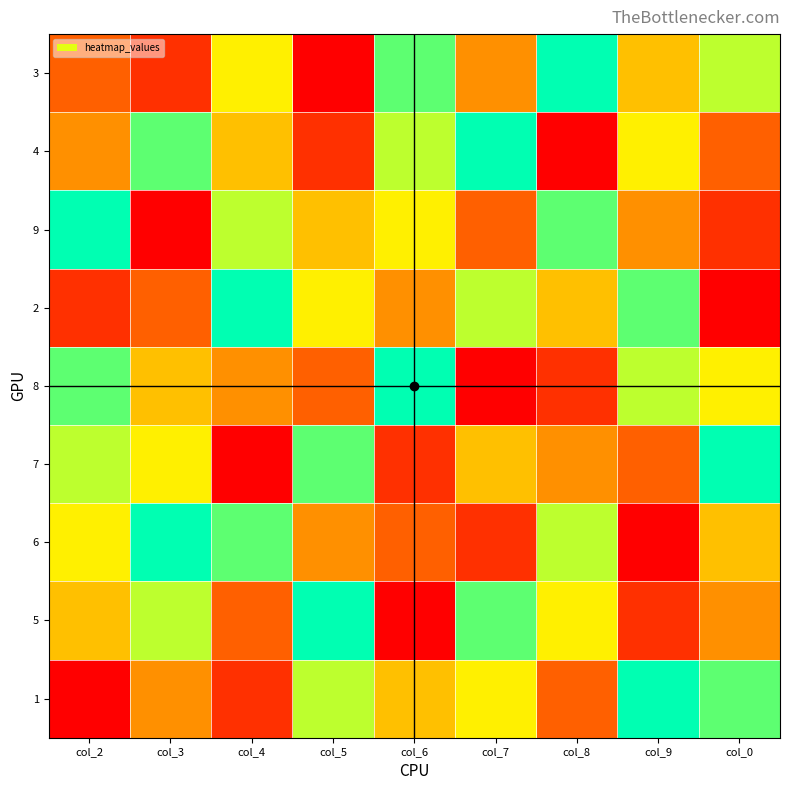

Count the number of data series in this chart.

9